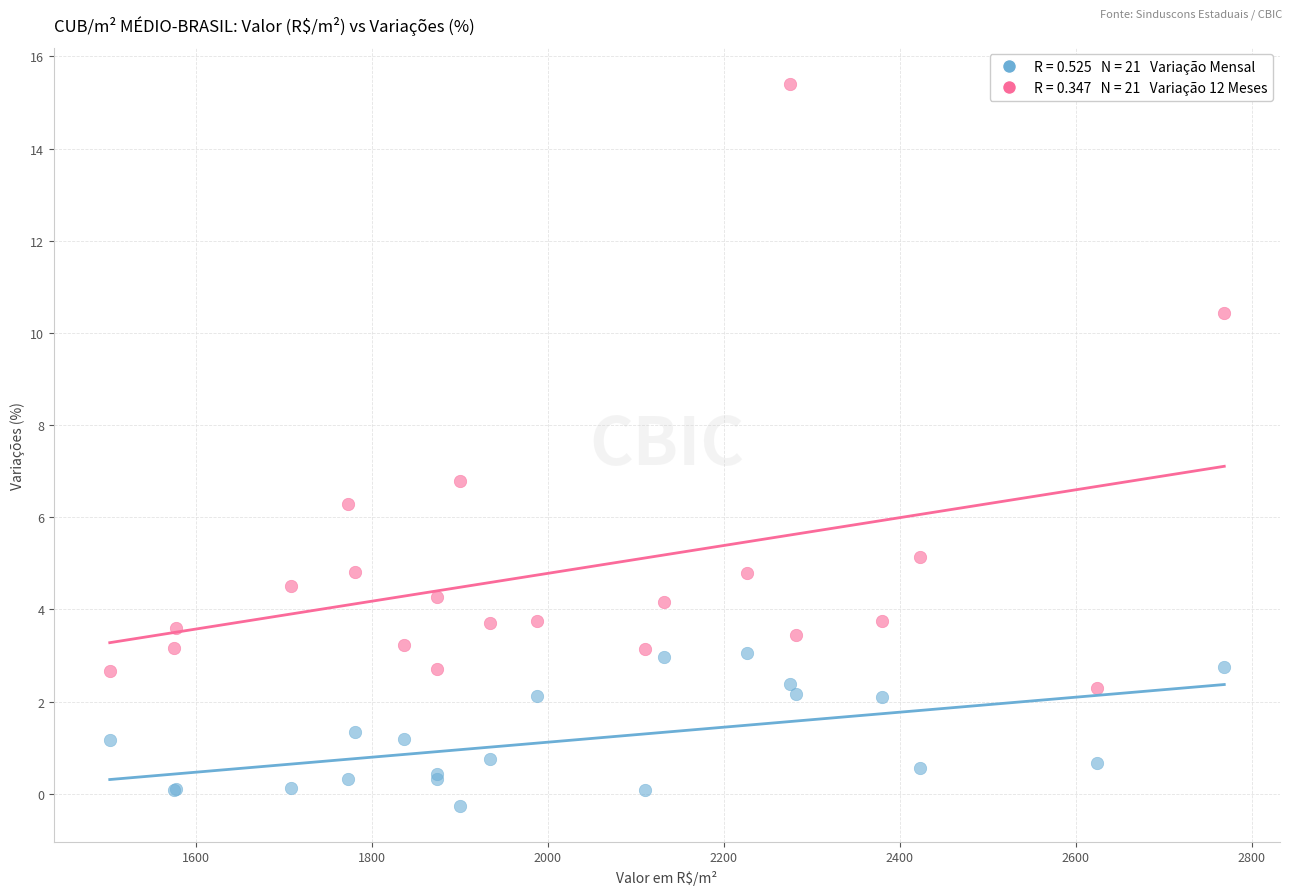

Across all series, what Y value is closest to 7?

6.8